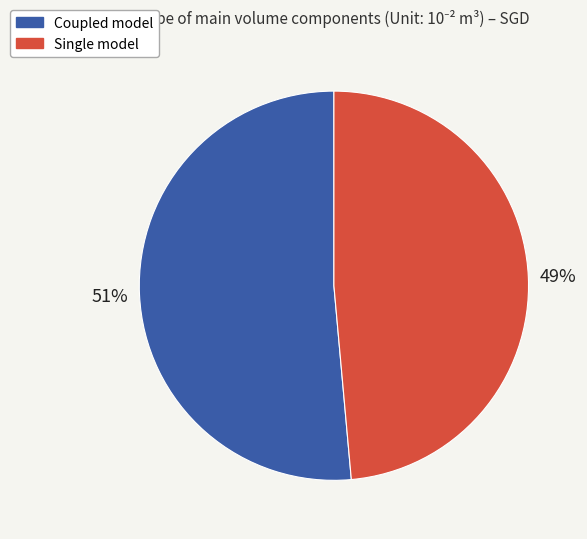

How many slices are in this pie chart?

2